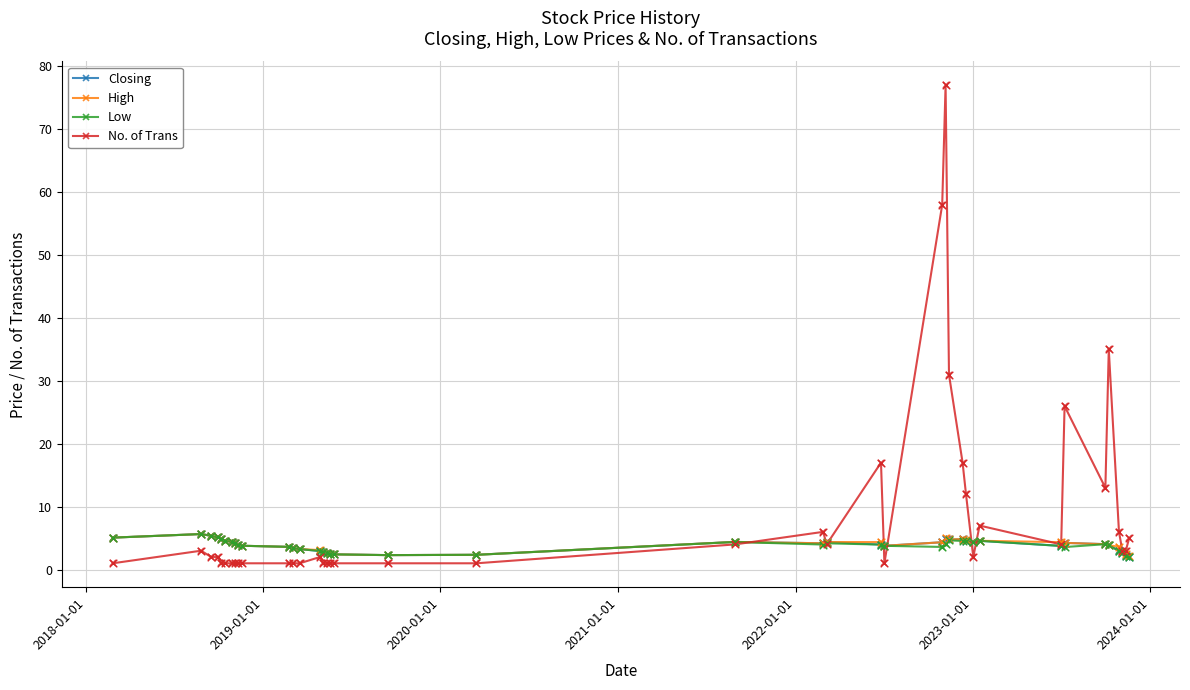

Which series has the largest total across all categories?

No. of Trans